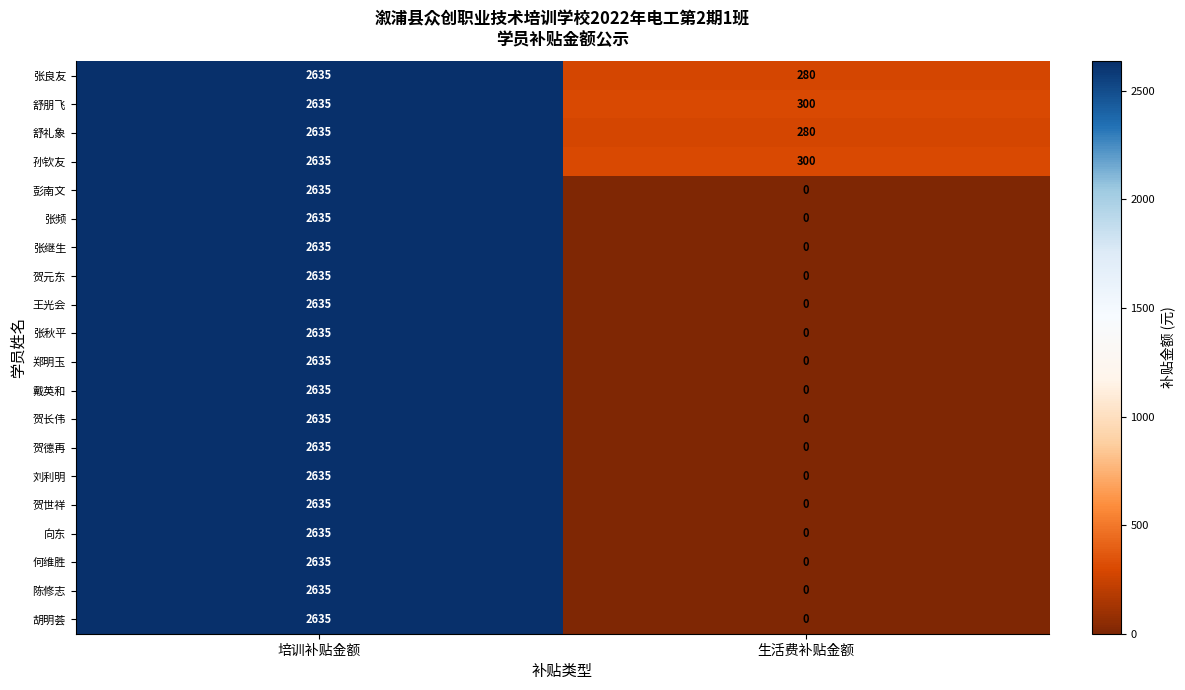

At which label does 张继生 reach its minimum?

生活费补贴金额